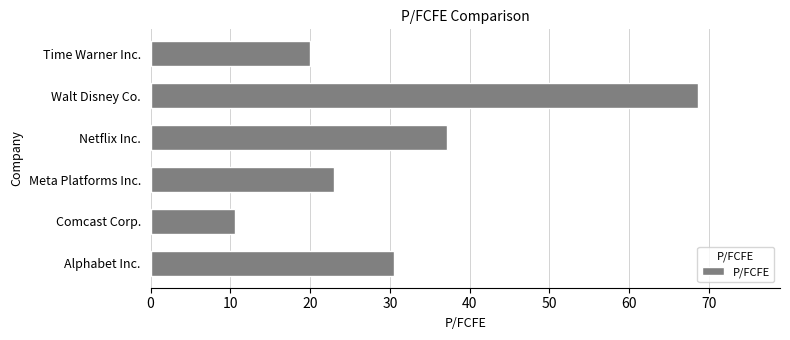

What is the maximum value shown in the chart?

68.6